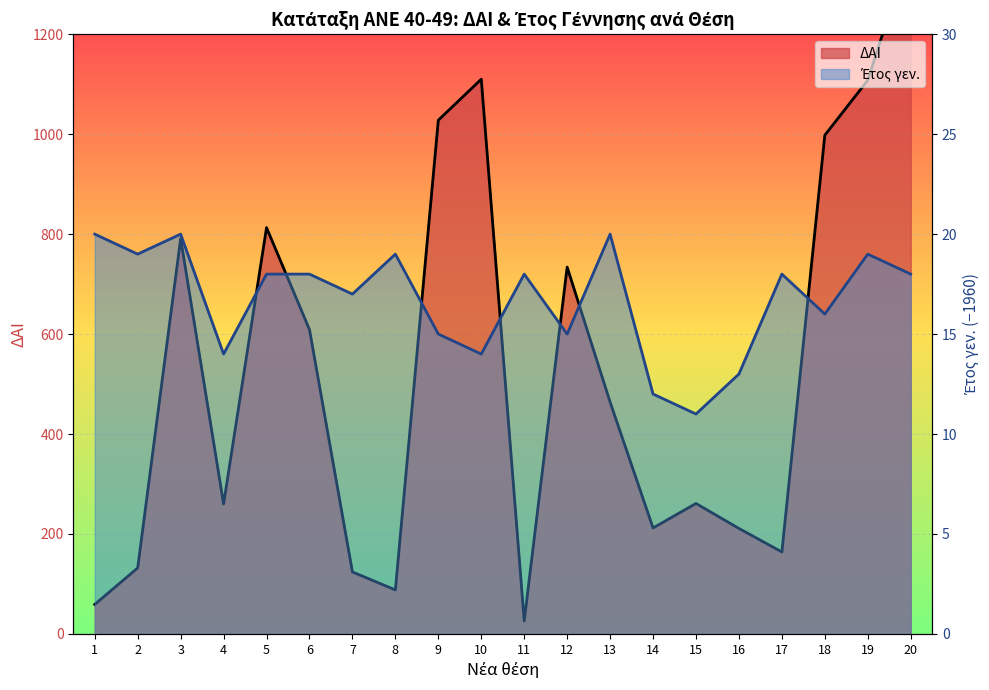

Reading right to left, extract all data points from this chart.

ΔΑΙ: 1376	1108	998	164	211	261	212	464	734	26	1110	1028	88	124	609	813	260	791	132	59
Έτος γεν.: 18	19	16	18	13	11	12	20	15	18	14	15	19	17	18	18	14	20	19	20